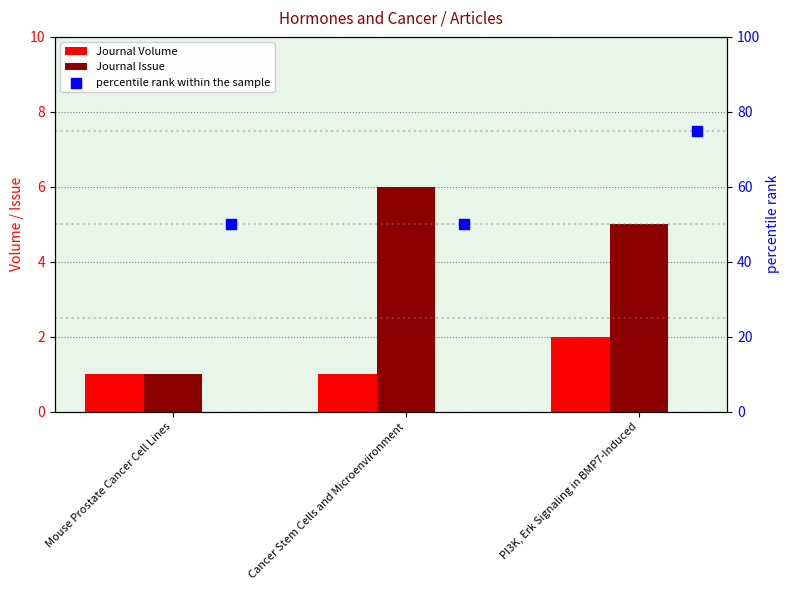

Which series reaches the maximum Y coordinate?

percentile rank within the sample